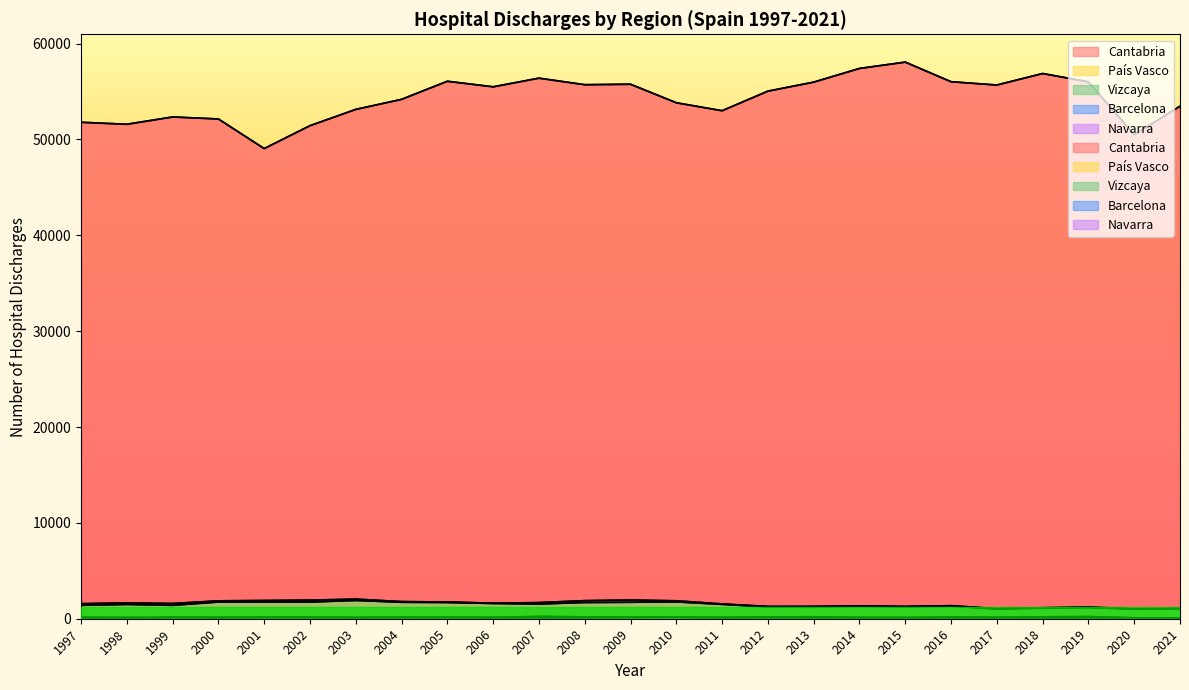

At which label does País Vasco first exceed 1586?

1998